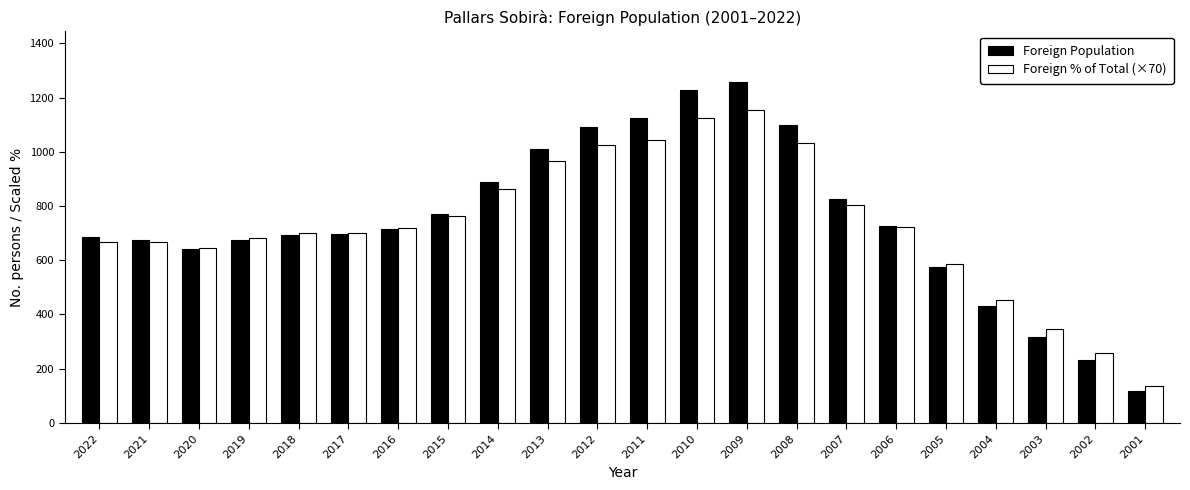

What is the difference between the highest and lowest values at 2009?

103.1